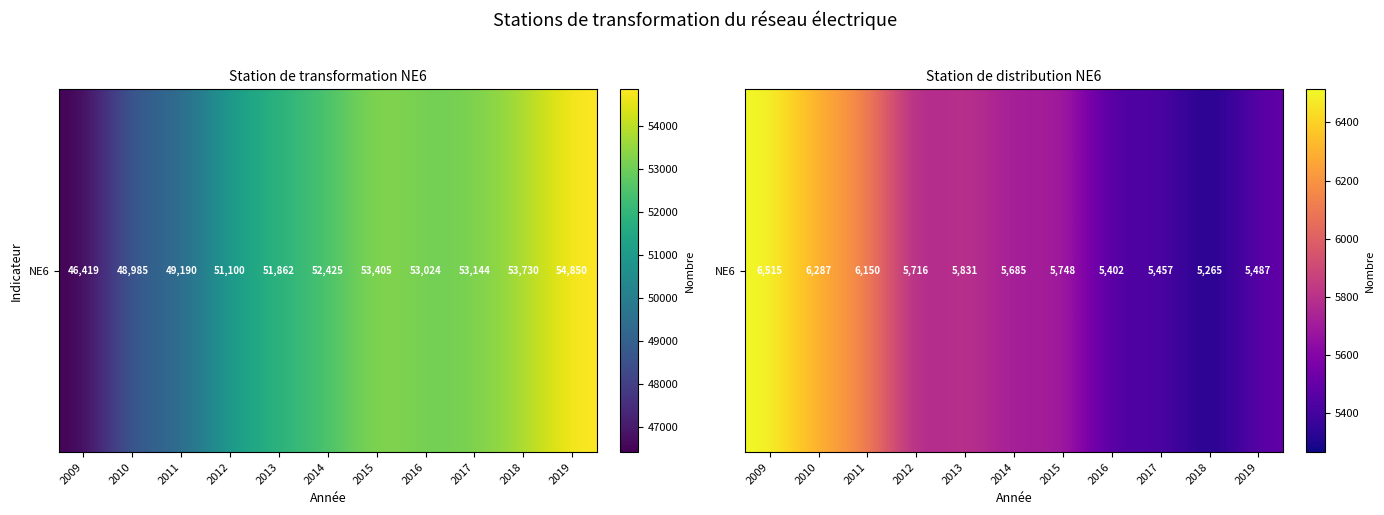

The chart shows a value of 2806 at 2011. True or false?

False